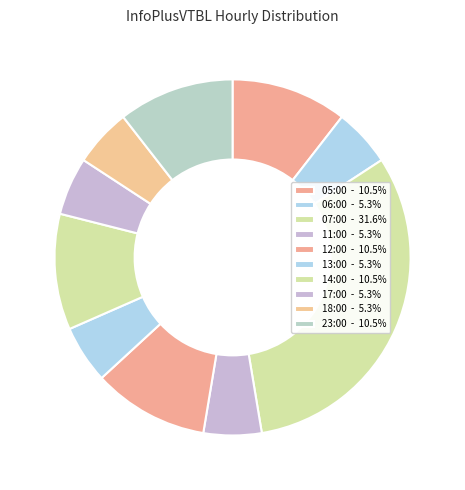

The 06:00 slice represents 1% of the pie. True or false?

False